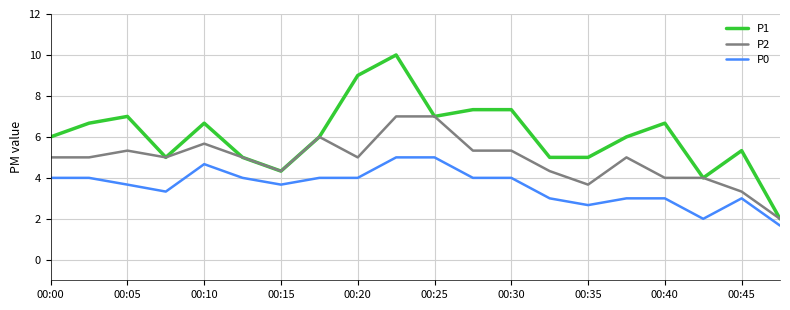

What is the maximum value for P0?

5.0